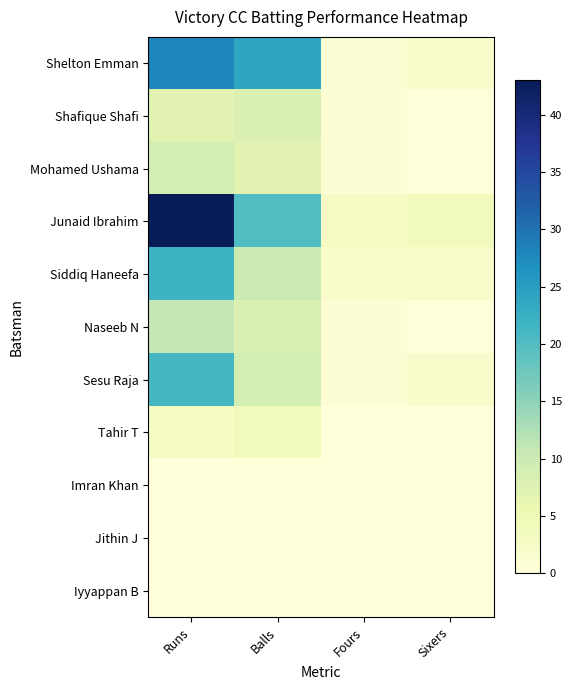

Reading left to right, extract all data points from this chart.

Shelton Emman: Runs=28	Balls=24	Fours=1	Sixers=2
Shafique Shafi: Runs=7	Balls=8	Fours=1	Sixers=0
Mohamed Ushama: Runs=9	Balls=7	Fours=1	Sixers=0
Junaid Ibrahim: Runs=43	Balls=20	Fours=3	Sixers=4
Siddiq Haneefa: Runs=22	Balls=10	Fours=2	Sixers=2
Naseeb N: Runs=11	Balls=8	Fours=1	Sixers=0
Sesu Raja: Runs=21	Balls=9	Fours=1	Sixers=2
Tahir T: Runs=3	Balls=4	Fours=0	Sixers=0
Imran Khan: Runs=0	Balls=0	Fours=0	Sixers=0
Jithin J: Runs=0	Balls=0	Fours=0	Sixers=0
Iyyappan B: Runs=0	Balls=0	Fours=0	Sixers=0